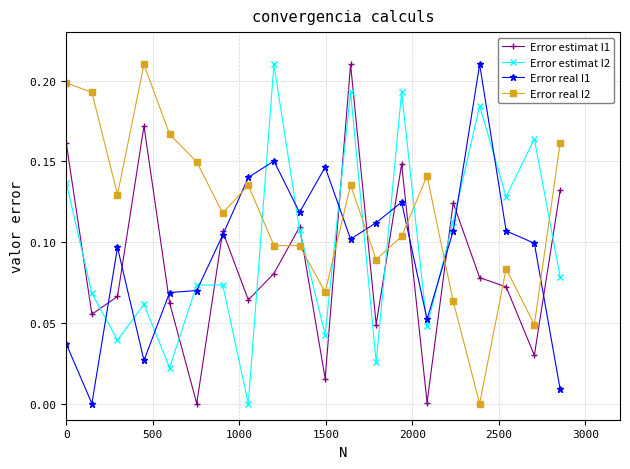

In Error estimat I1, how many points are higher than both neighbors (excluding endpoints)?

6